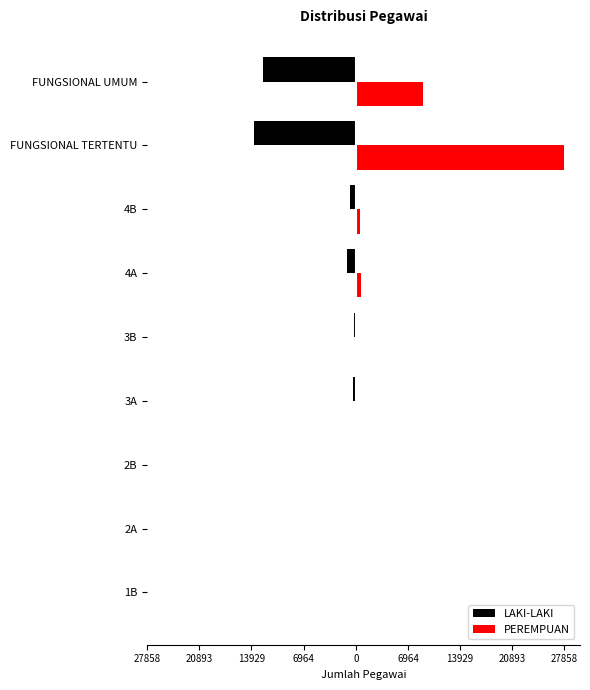

What are all the series names shown in the legend?

LAKI-LAKI, PEREMPUAN